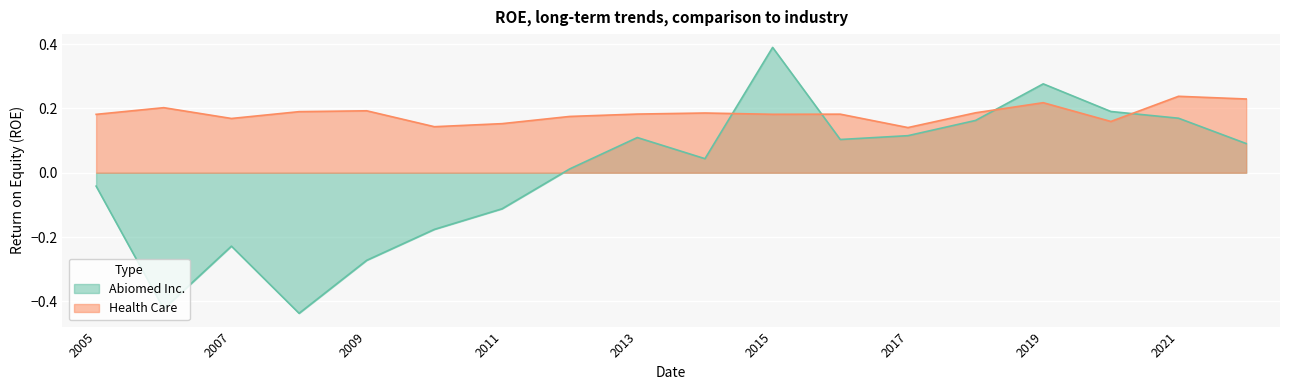

At which category is the sum across all series the highest?

2015